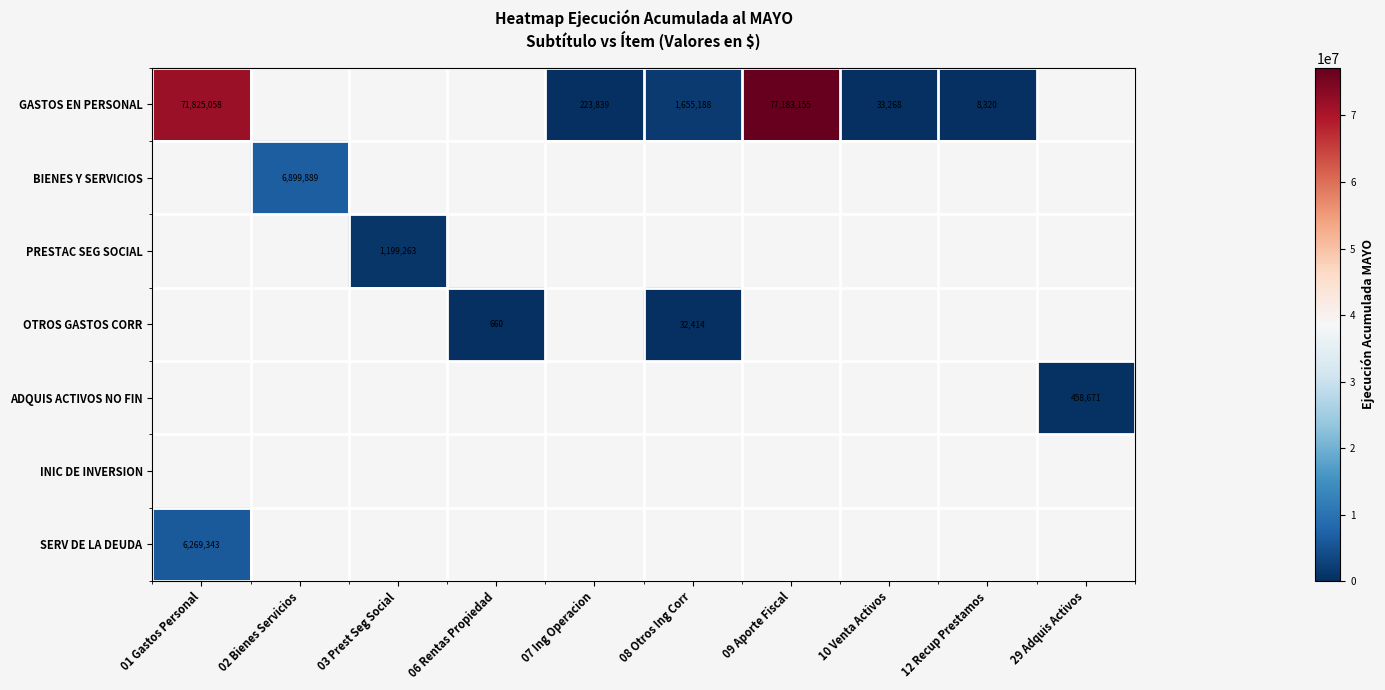

True or false: ADQUIS ACTIVOS NO FIN has a value of 131858 at 29 Adquis Activos.

False